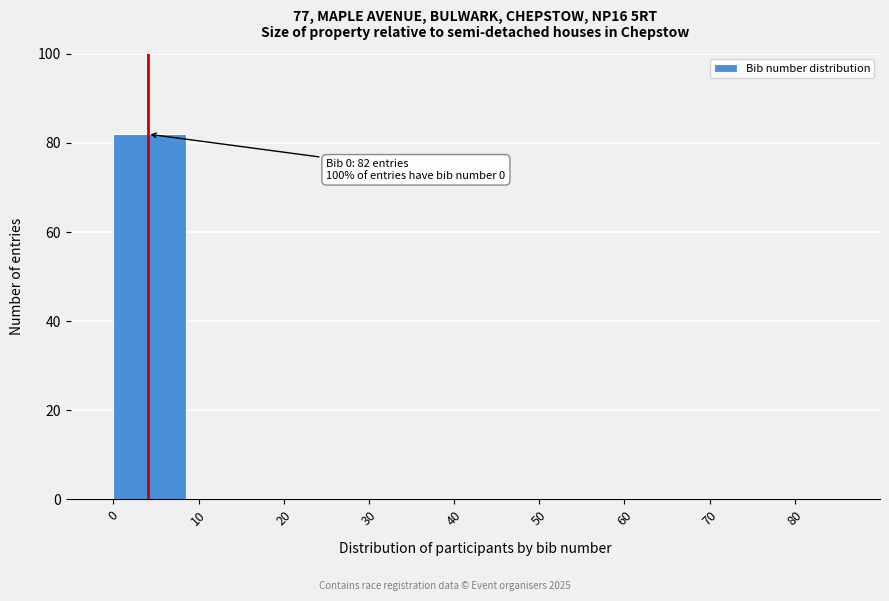

Over which range of the x-axis is the bar tallest?

0 to 10